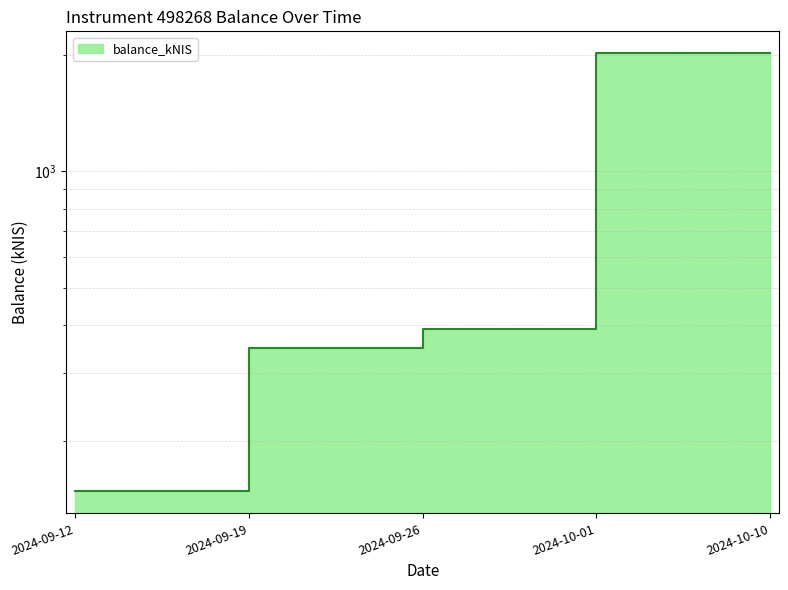

The chart shows a value of 254.9 at 2024-09-26. True or false?

False